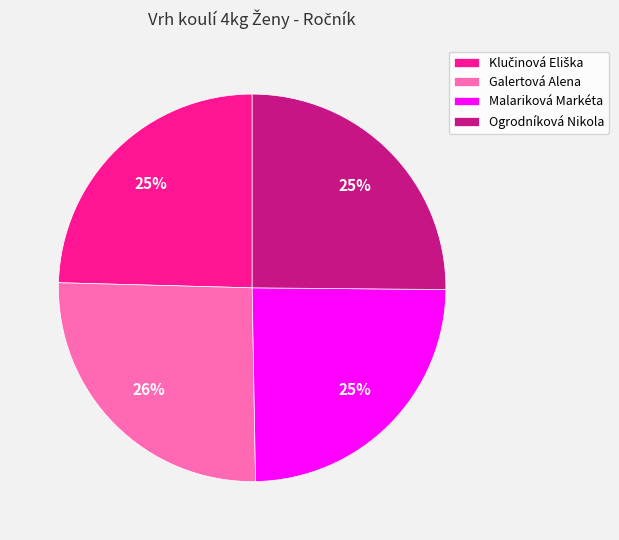

To the nearest percent, what is the difference between the largest and smallest slice percentages?

1%